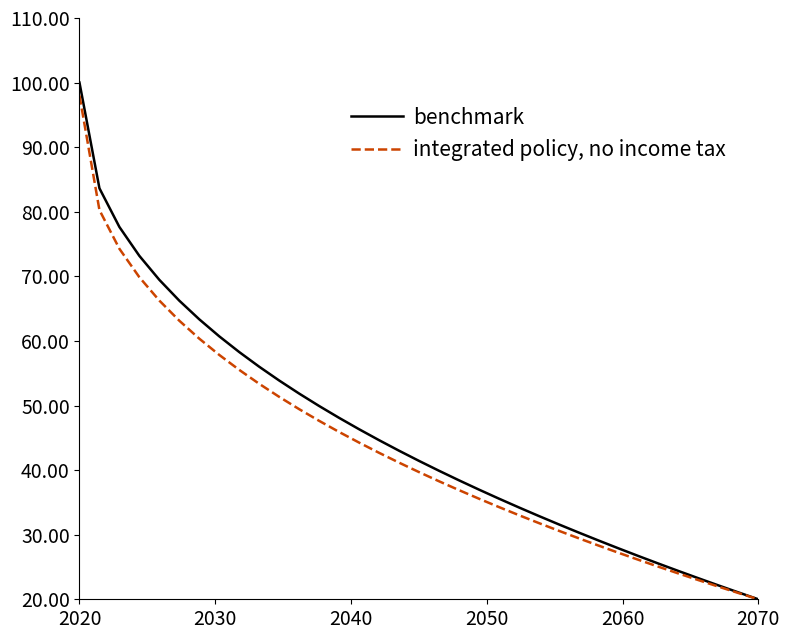

List the series in order of their peak value, highest first.

benchmark, integrated policy, no income tax